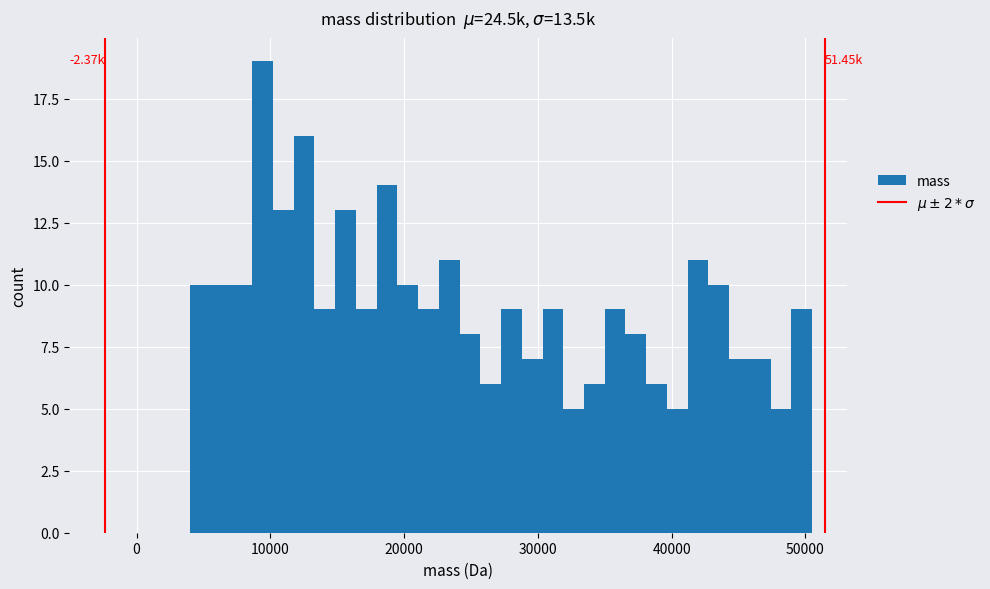

Around what value on the x-axis is the tallest bar? Give the approximate position of its centre, as read against the axis.

9000